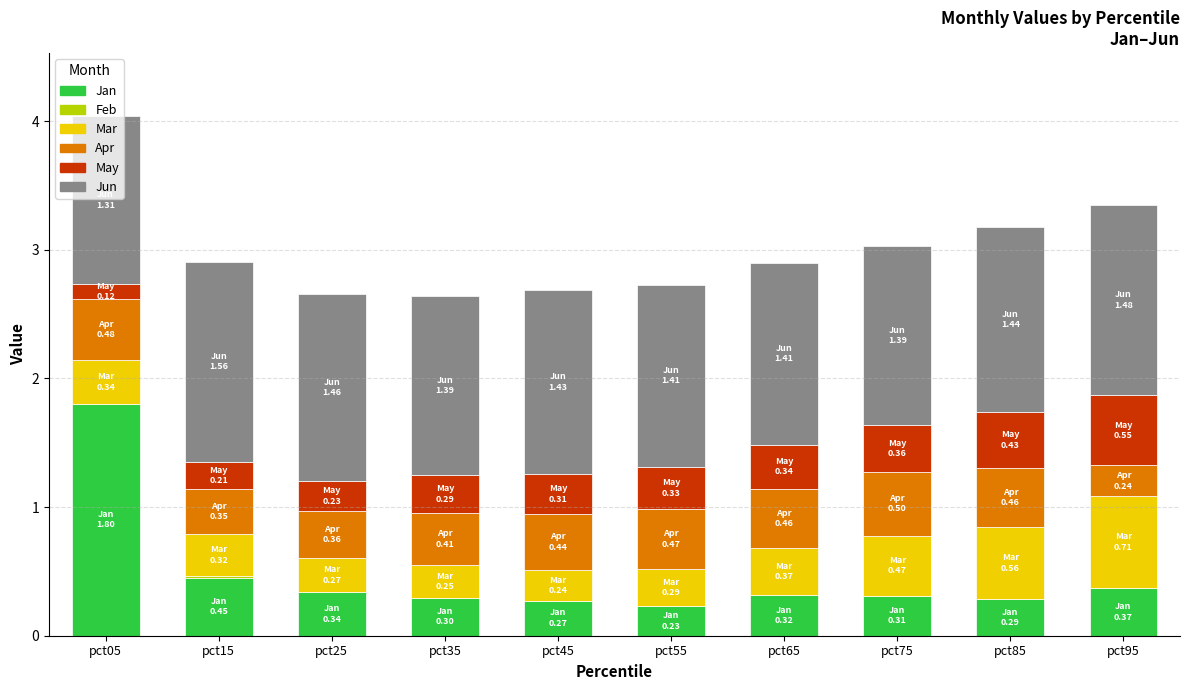

At which category is the sum across all series the highest?

pct05